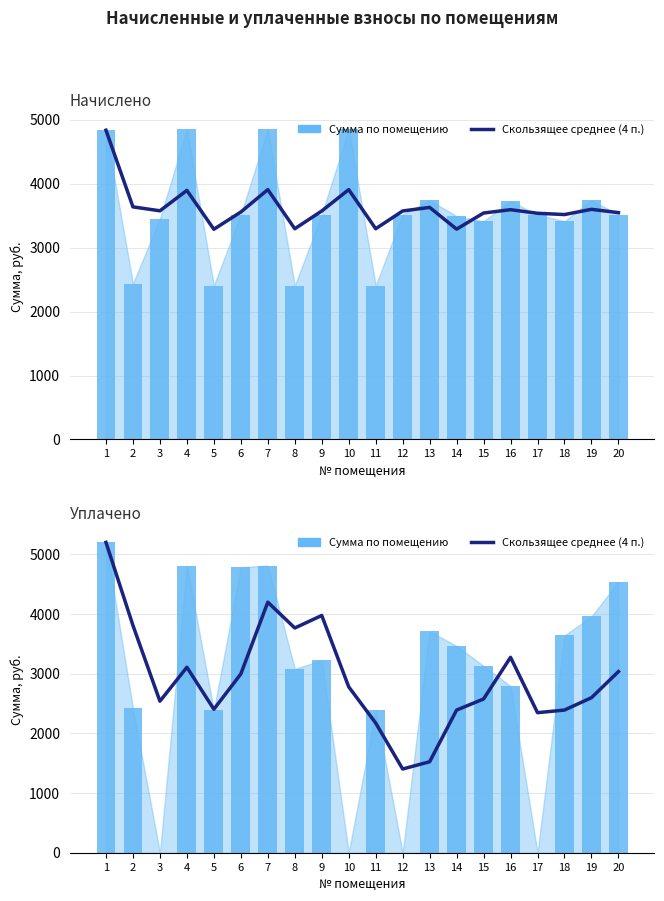

Reading right to left, what are all the values shown in this chart?

Скользящее среднее (4 п.): 20=3033.6	19=2596.4	18=2389.4	17=2345.3	16=3272.5	15=2574.8	14=2389.1	13=1523.4	12=1402.2	11=2172.0	10=2778.2	9=3973.1	8=3763.6	7=4196.2	6=2993.8	5=2403.0	4=3105.9	3=2537.9	2=3806.9	1=5196.9
Начислено / Уплачено (по помещению): 20=4539.0	19=3956.5	18=3638.9	17=0.0	16=2790.4	15=3128.2	14=3462.8	13=3708.4	12=0.0	11=2385.2	10=0.0	9=3223.4	8=3079.3	7=4809.9	6=4780.0	5=2385.2	4=4809.9	3=0.0	2=2416.8	1=5196.9